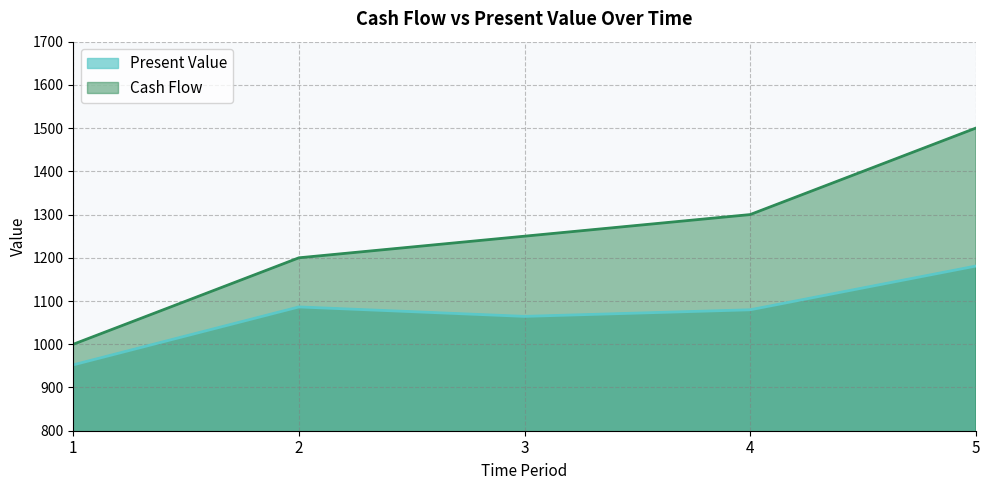

How many distinct data groups are displayed?

2